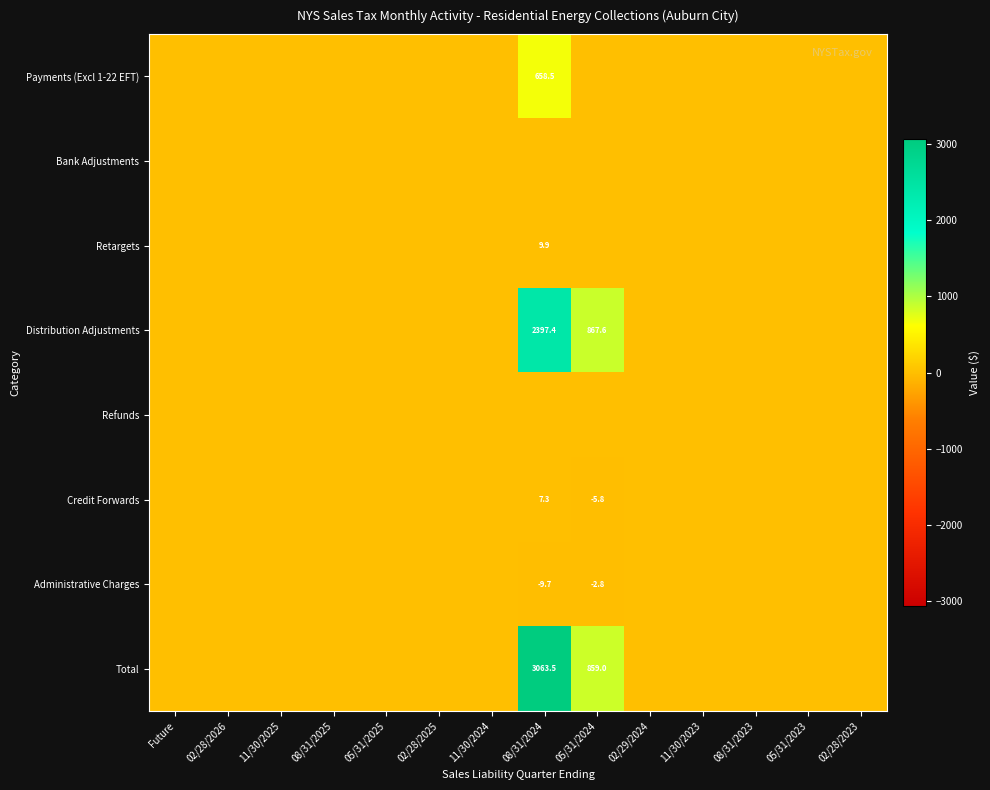

The value of Credit Forwards at 05/31/2024 is -2.9. True or false?

False